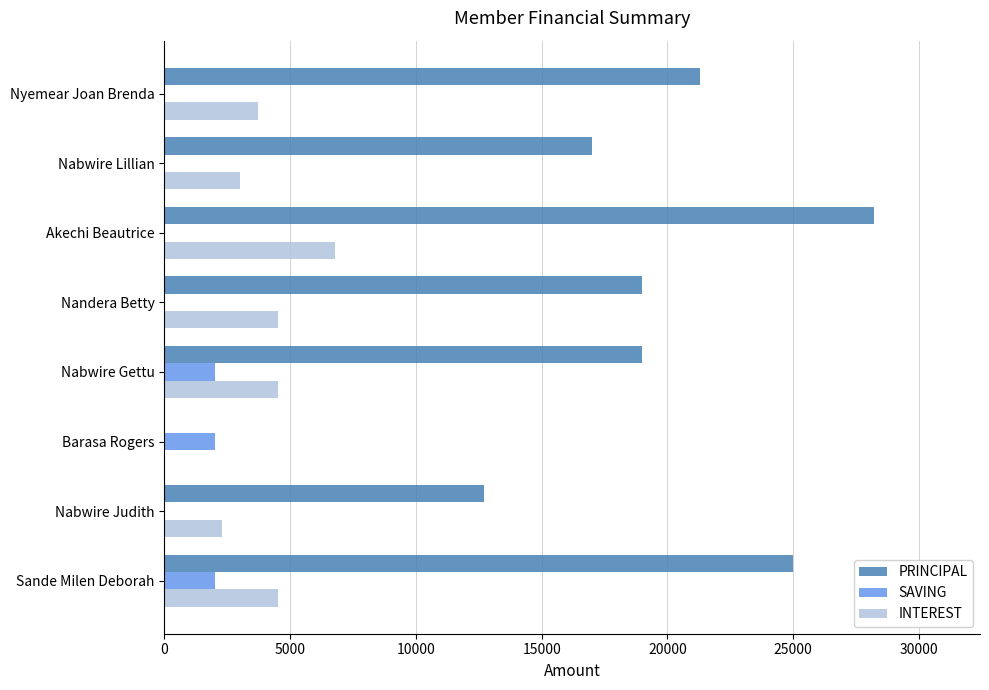

Which category has the highest value across all series?

Akechi Beautrice